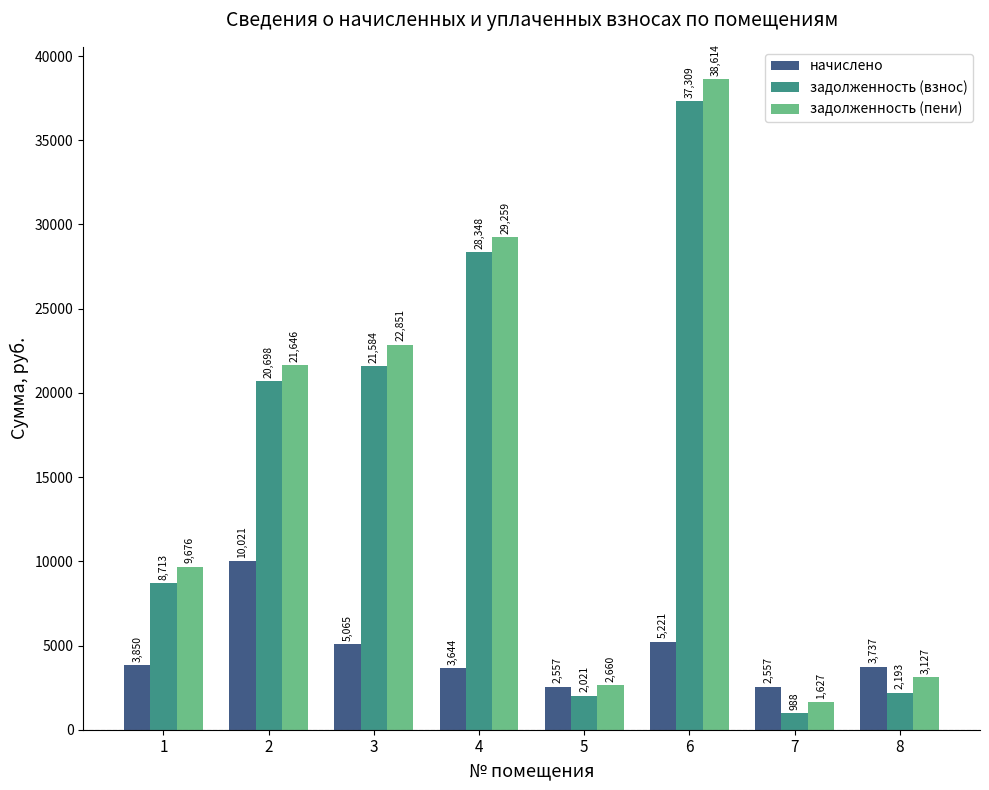

True or false: начислено has a value of 5221.4 at 6.

True